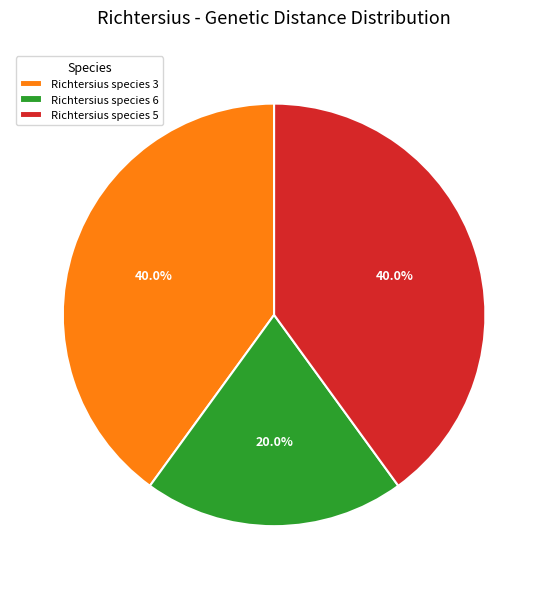

Between Richtersius species 6 and Richtersius species 3, which is larger?

Richtersius species 3